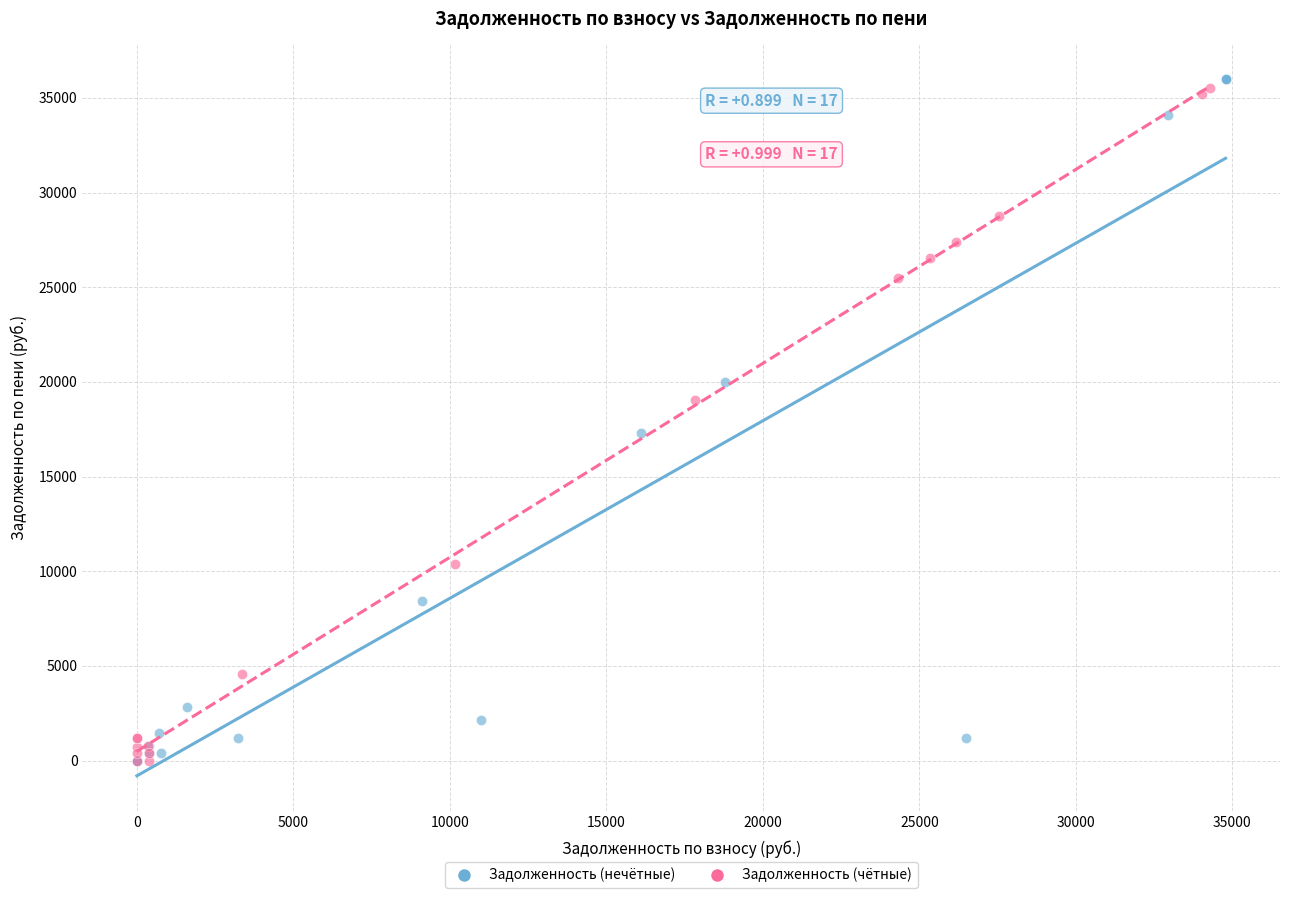

What are all the series names shown in the legend?

Задолженность (нечётные), Задолженность (чётные)